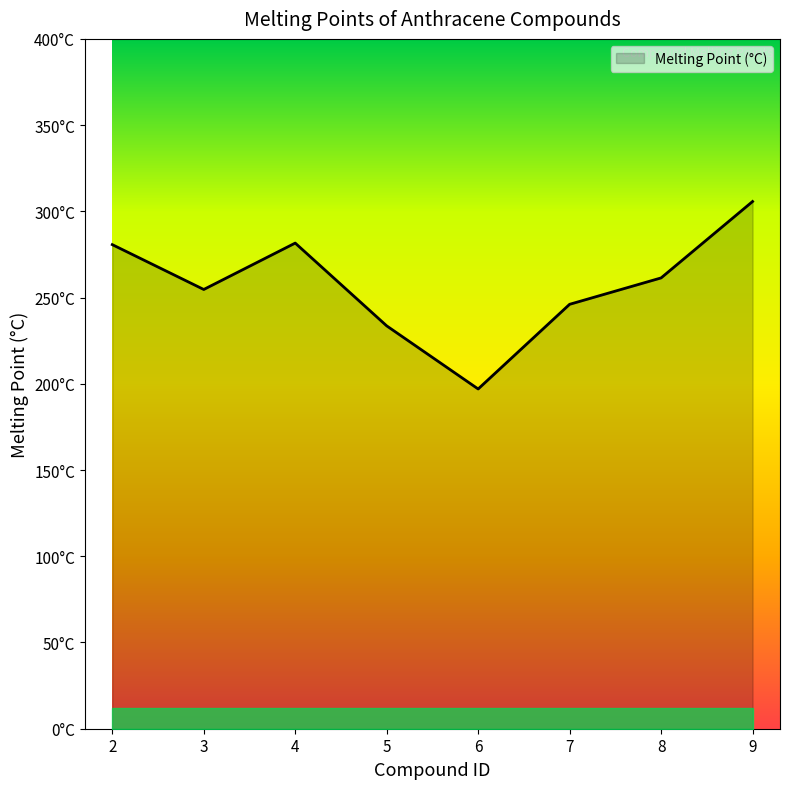

The value at 8 is 261.4. True or false?

True